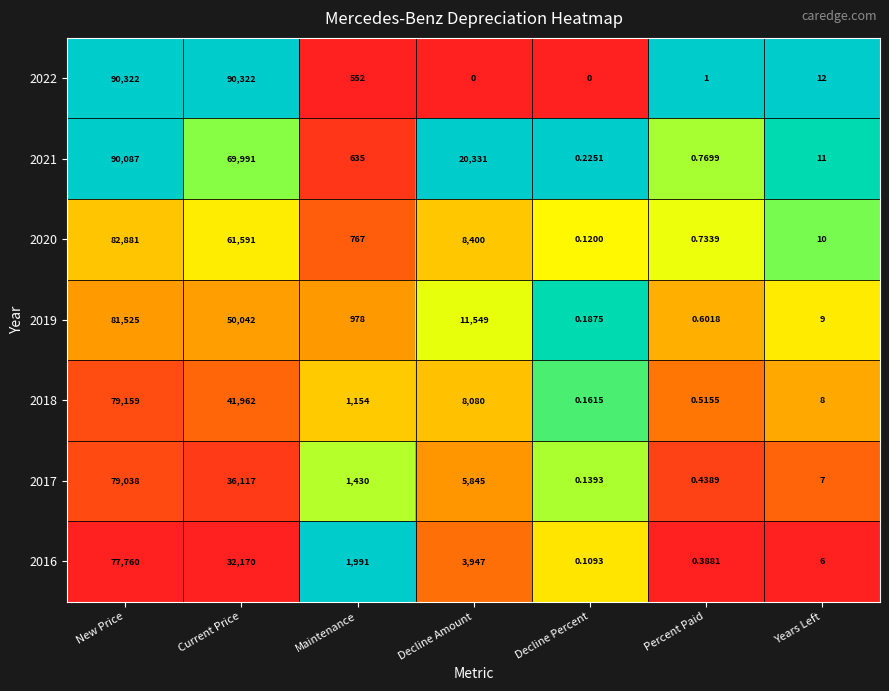

Which category has the highest value in the 2017 series?

New Price